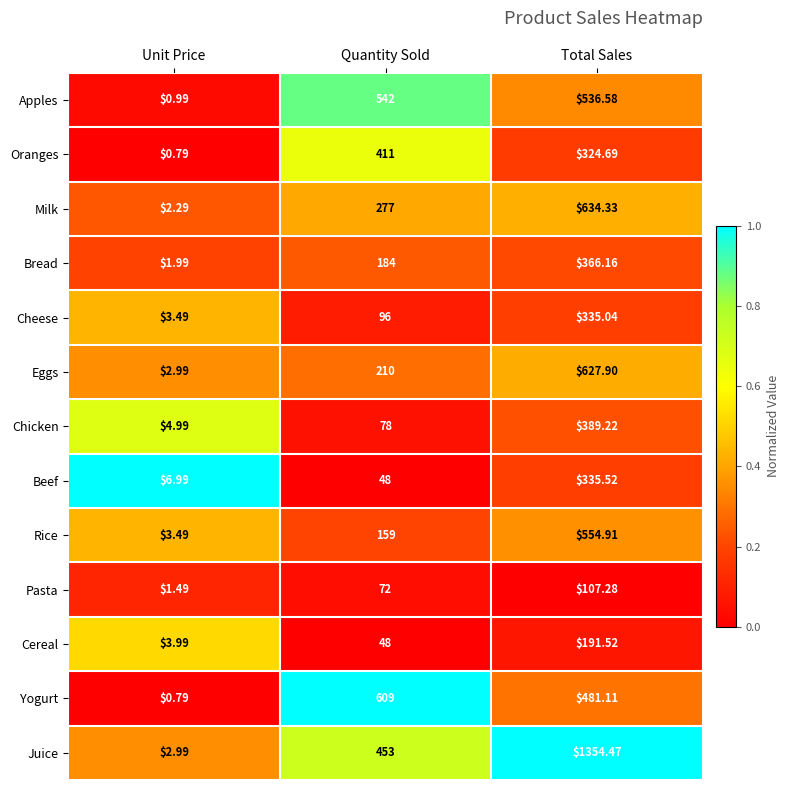

Which series changed the most between Unit Price and Quantity Sold?

Yogurt